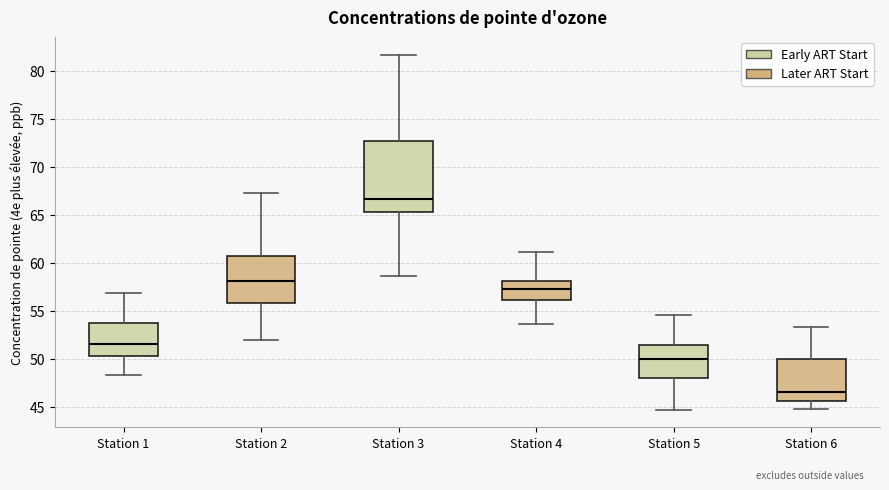

Comparing the boxes themselves (not the whiskers), which one is the tallest?

Station 3